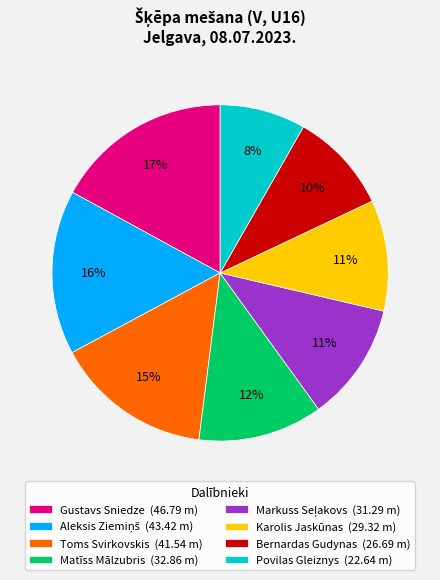

True or false: Karolis Jaskūnas accounts for 11% of the total.

True